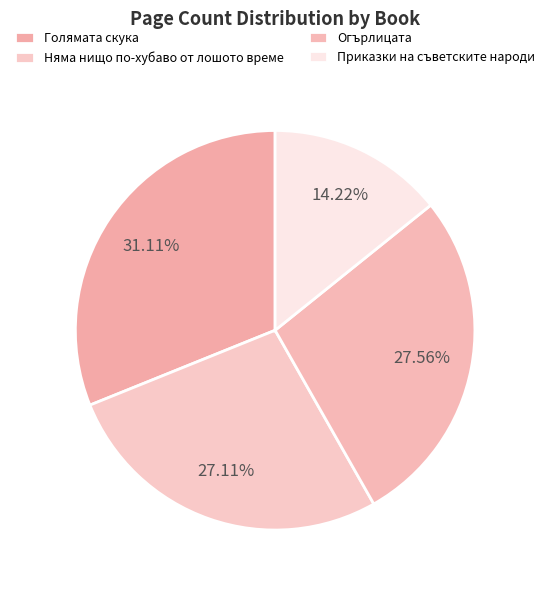

Which category has the smallest portion of the pie?

Приказки на съветските народи